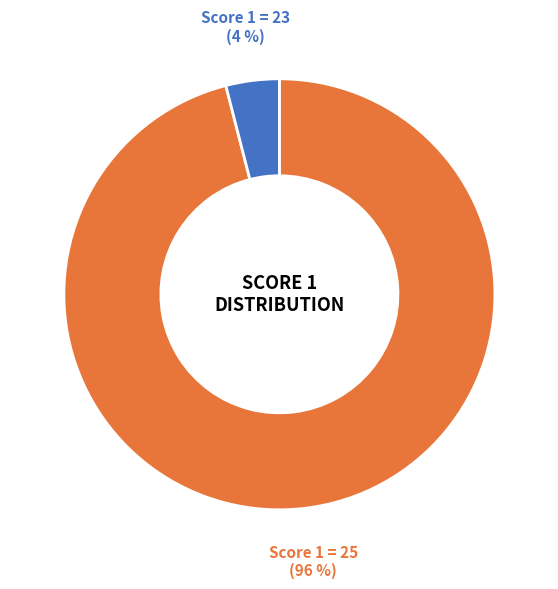

Which has a higher value, Score 1 = 23 or Score 1 = 25?

Score 1 = 25